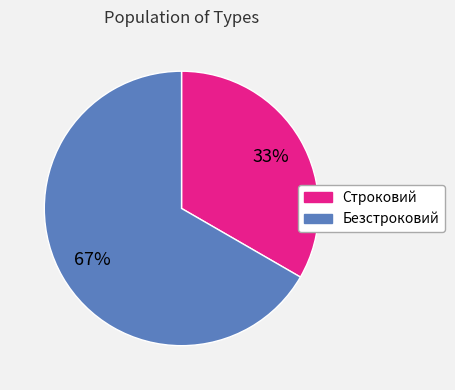

True or false: Безстроковий accounts for 67% of the total.

True